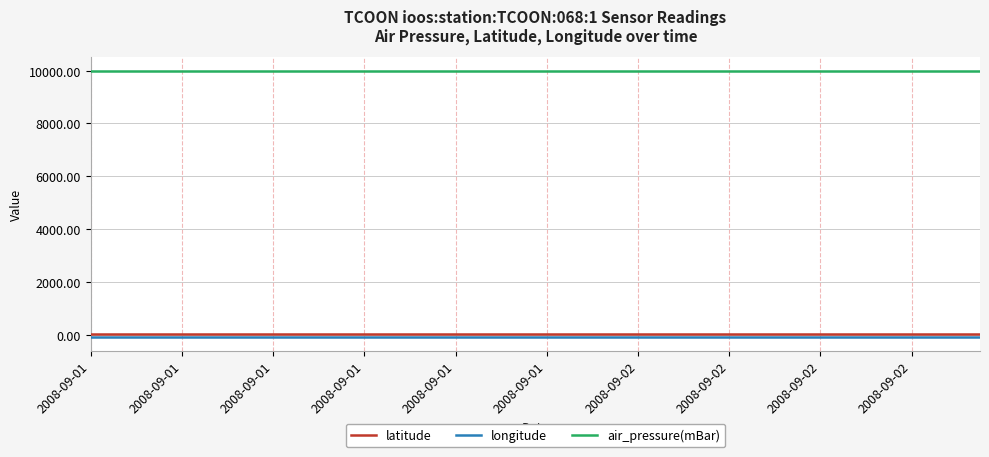

True or false: longitude and latitude intersect in this chart.

False